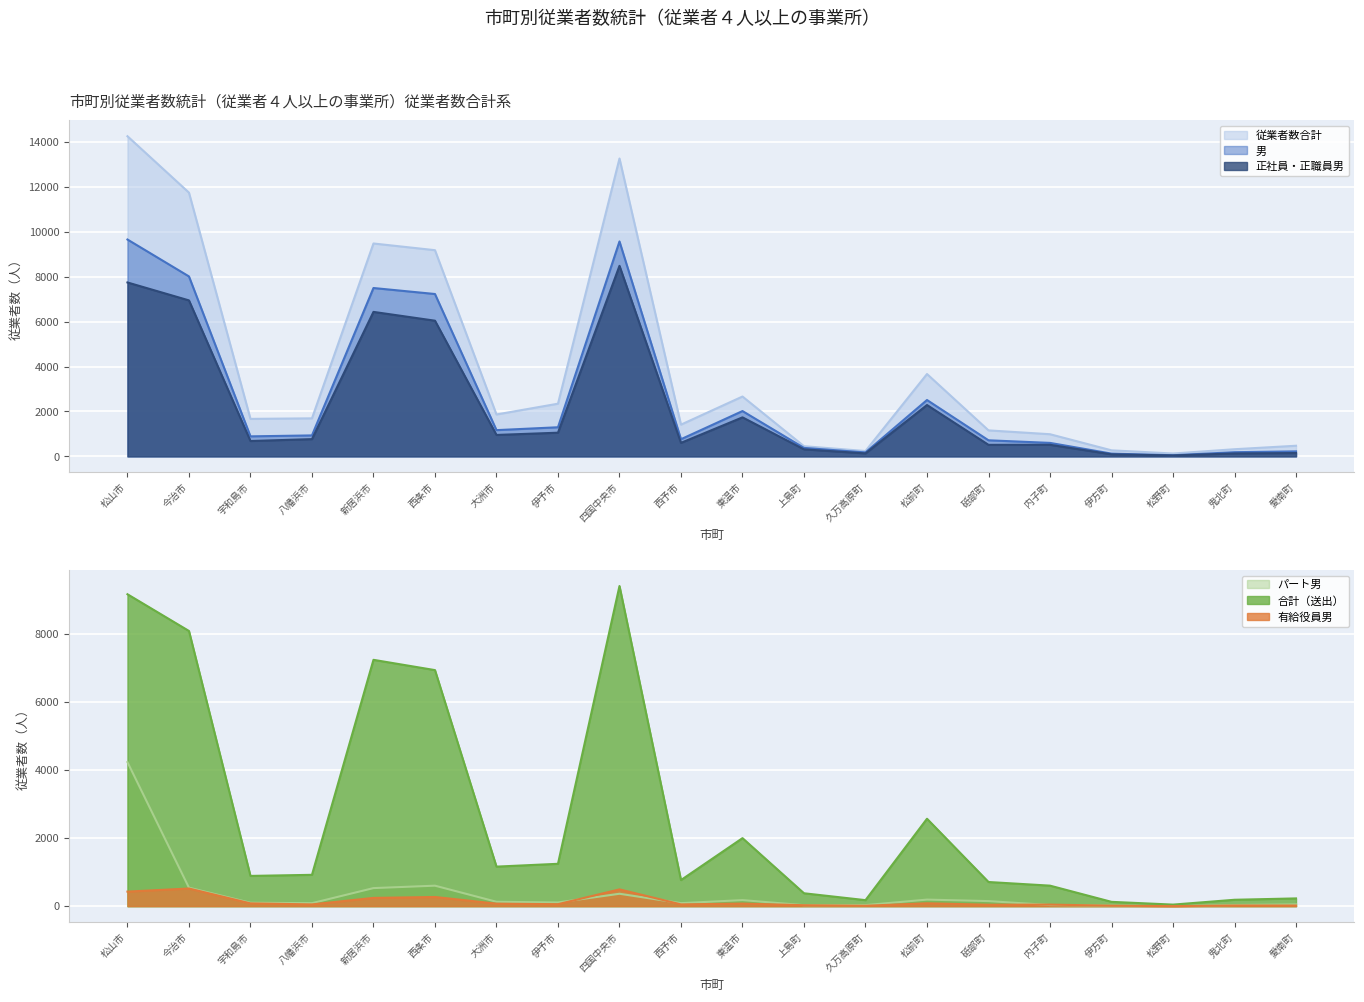

True or false: パート男 has more than 0 points higher than both neighbors.

True